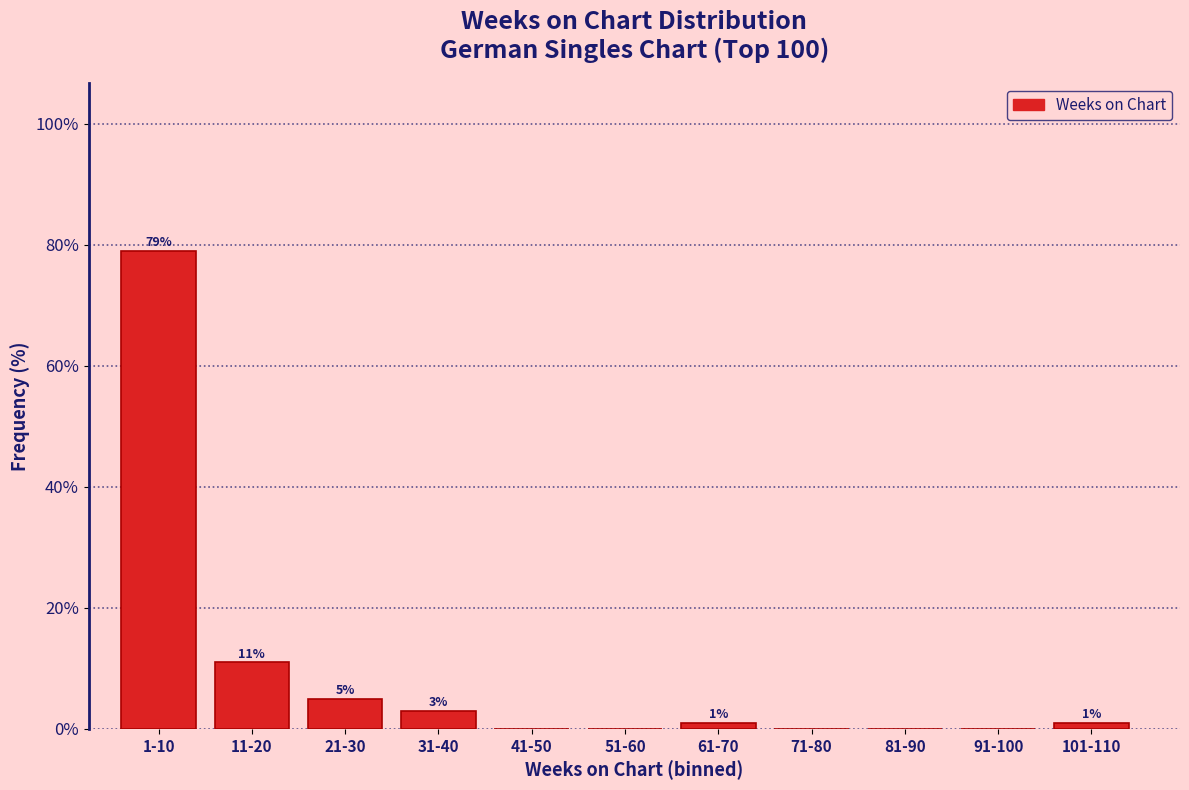

Reading left to right, what are all the values shown in this chart?

1-10=79	11-20=11	21-30=5	31-40=3	41-50=0	51-60=0	61-70=1	71-80=0	81-90=0	91-100=0	101-110=1